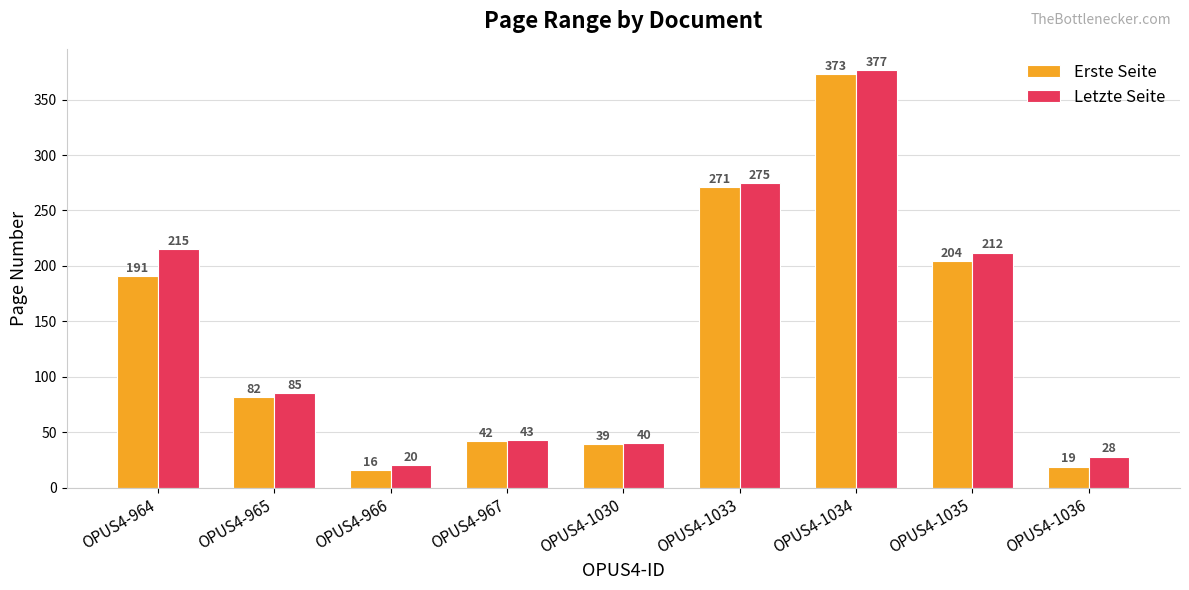

At how many categories does at least one series exceed 187?

4